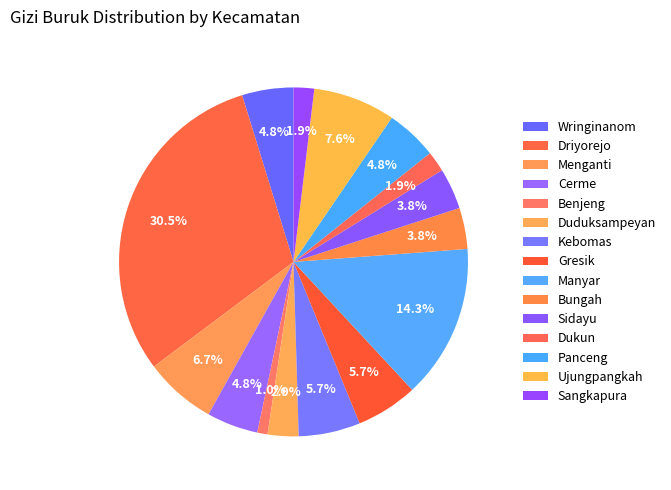

How many slices are in this pie chart?

15